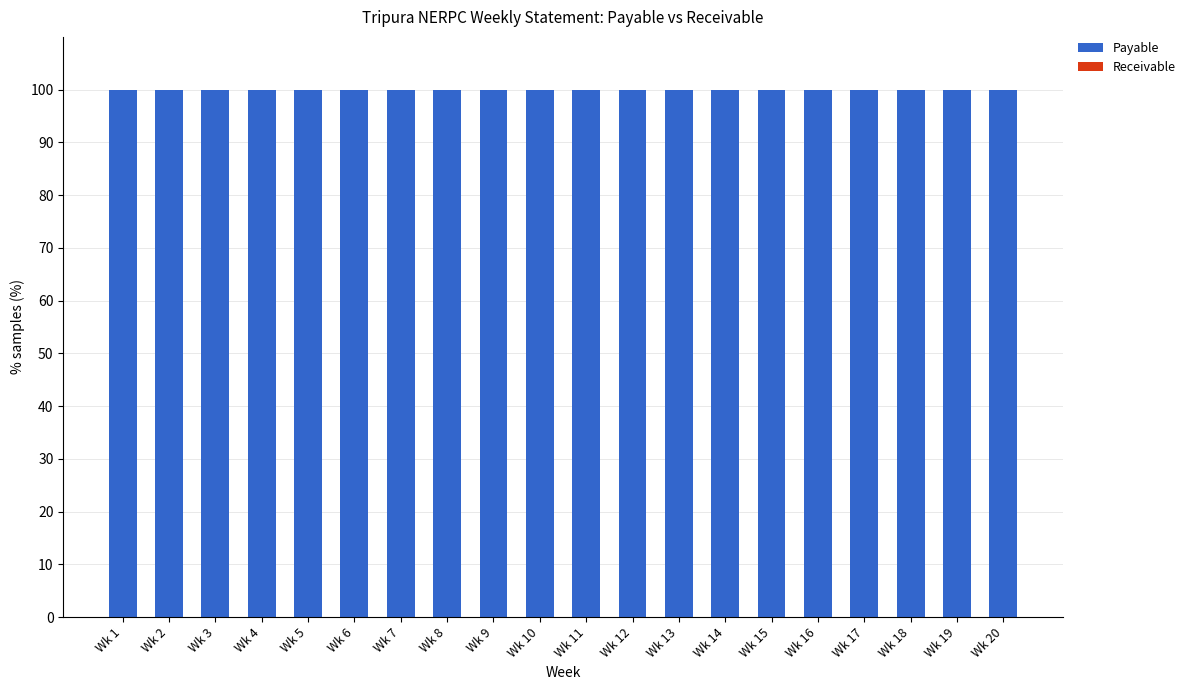

What are all the series names shown in the legend?

Payable, Receivable